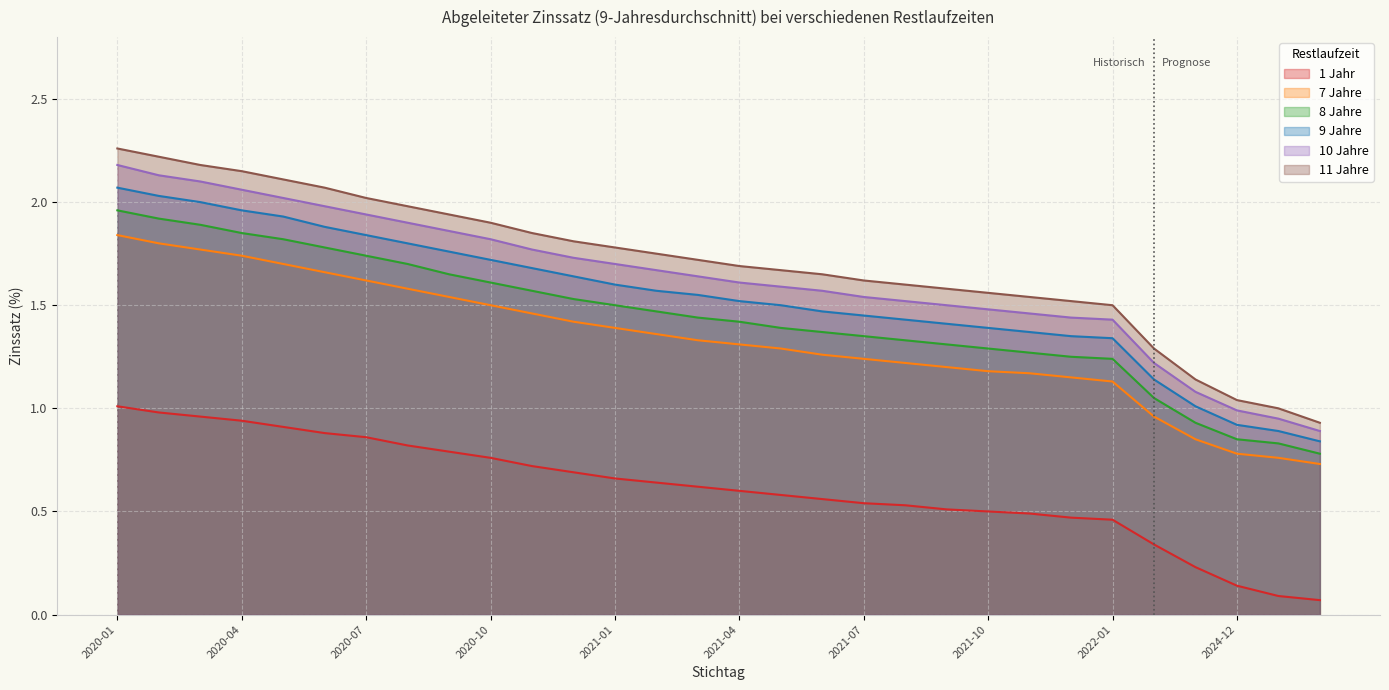

Which series has the widest spread of values?

11 Jahre